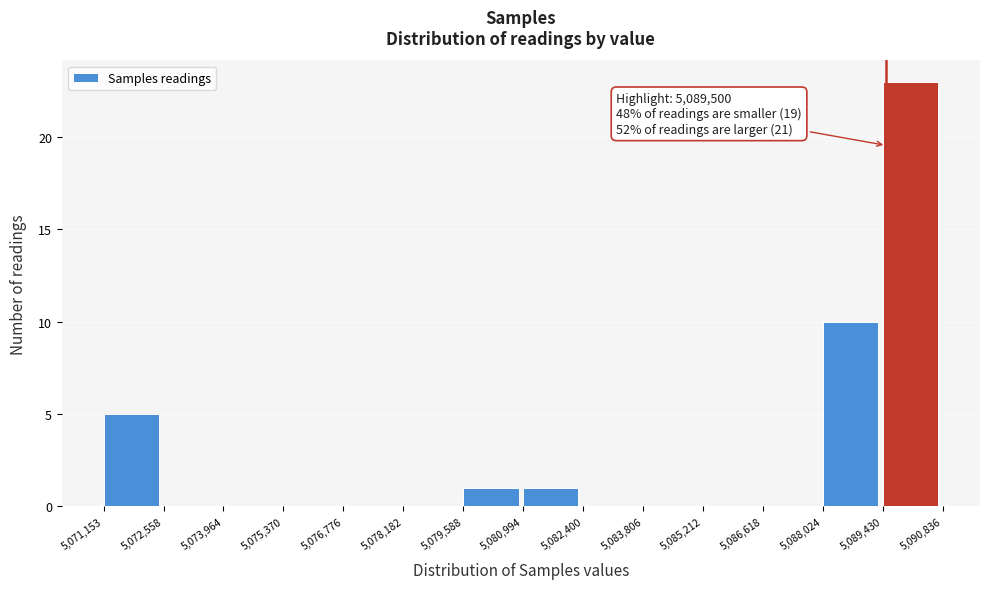

Over which range of the x-axis is the bar tallest?

5,089,430 to 5,090,836